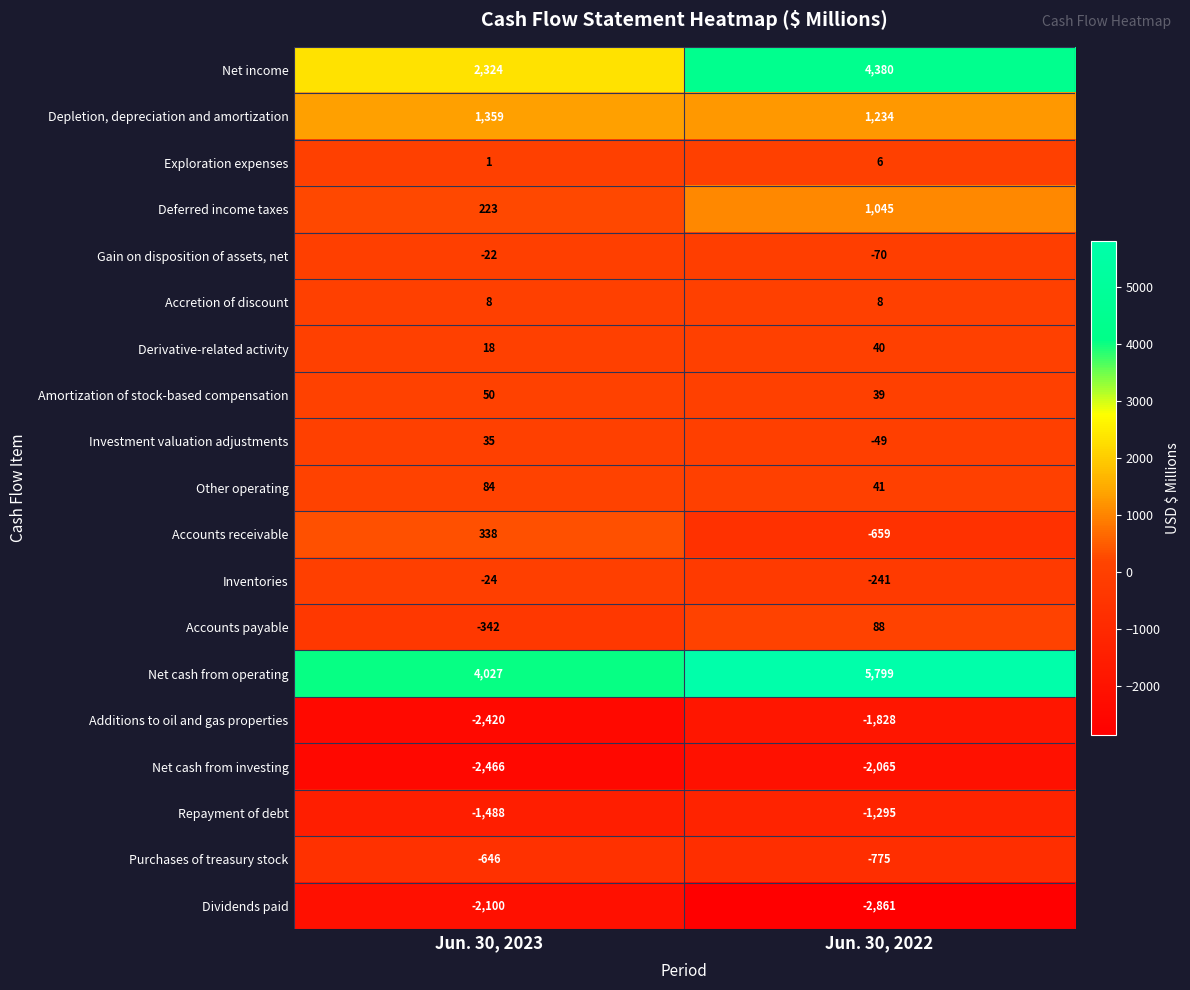

What is the difference between the maximum and minimum values in the Exploration expenses series?

5